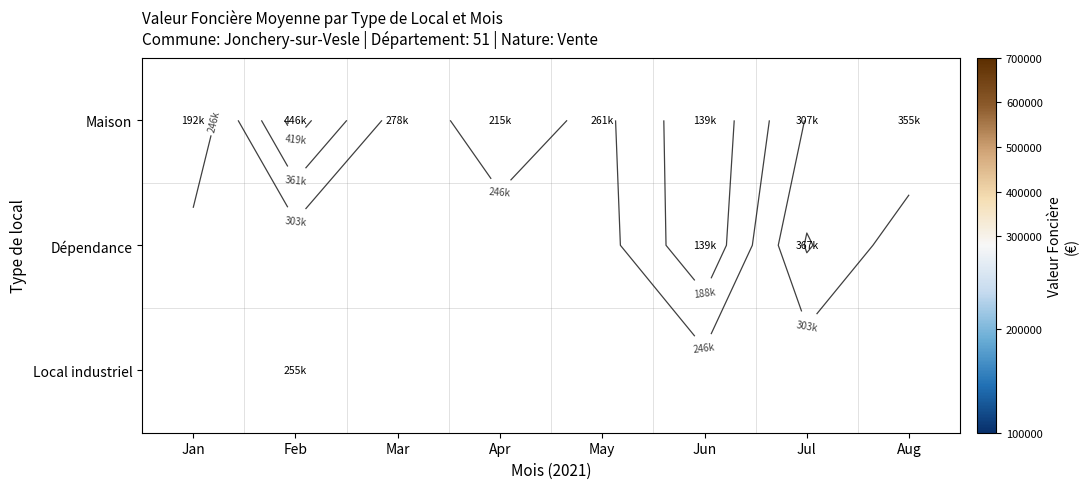

Between Apr and Mar, which is larger?

Mar